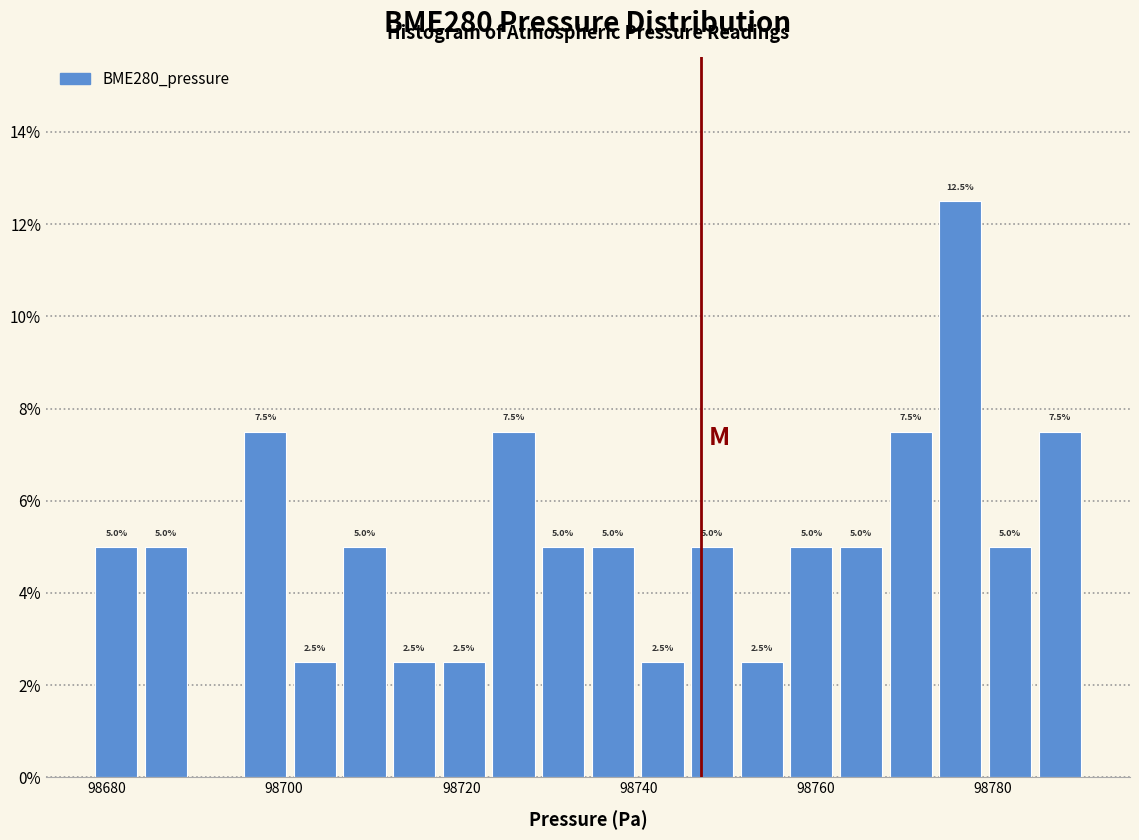

Around what value on the x-axis is the tallest bar? Give the approximate position of its centre, as read against the axis.

98776